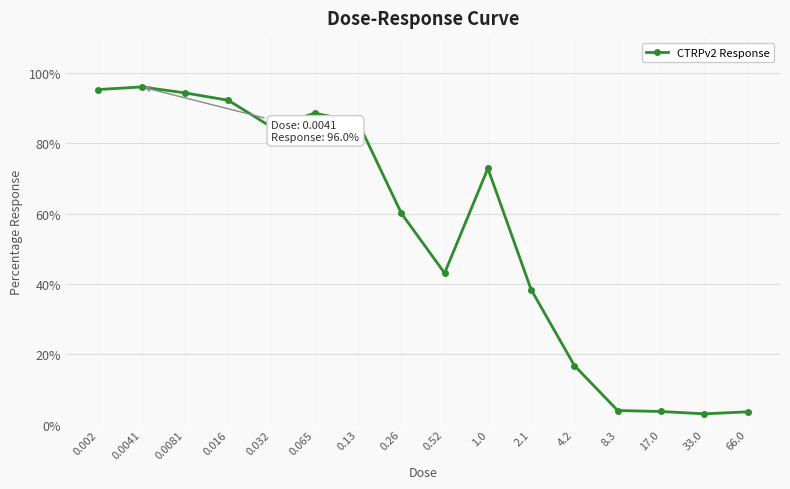

What is the difference between the maximum and minimum values?

93.0